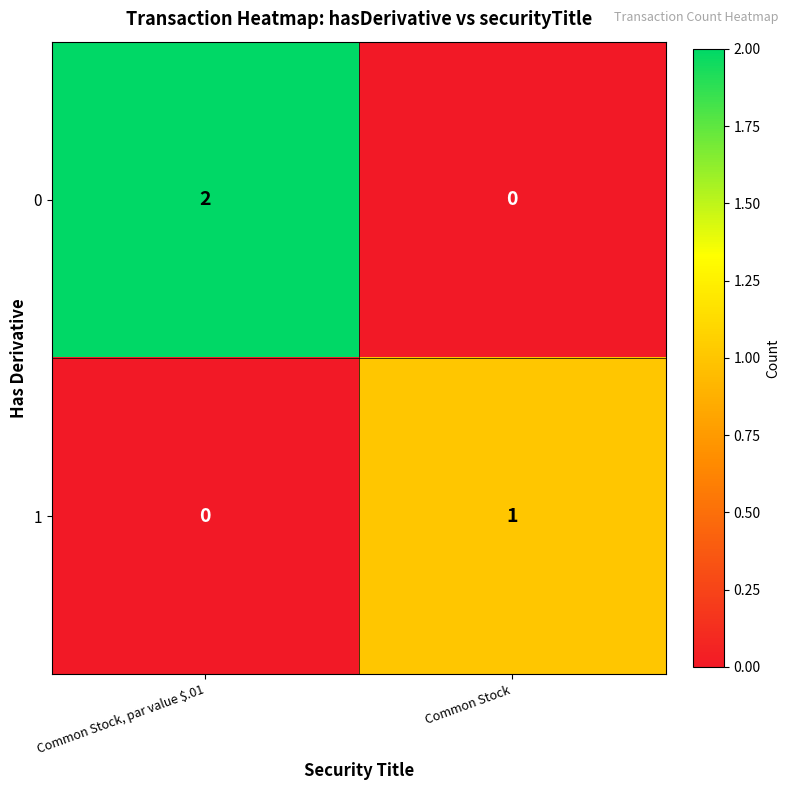

How many positive values does the 0 series have?

1